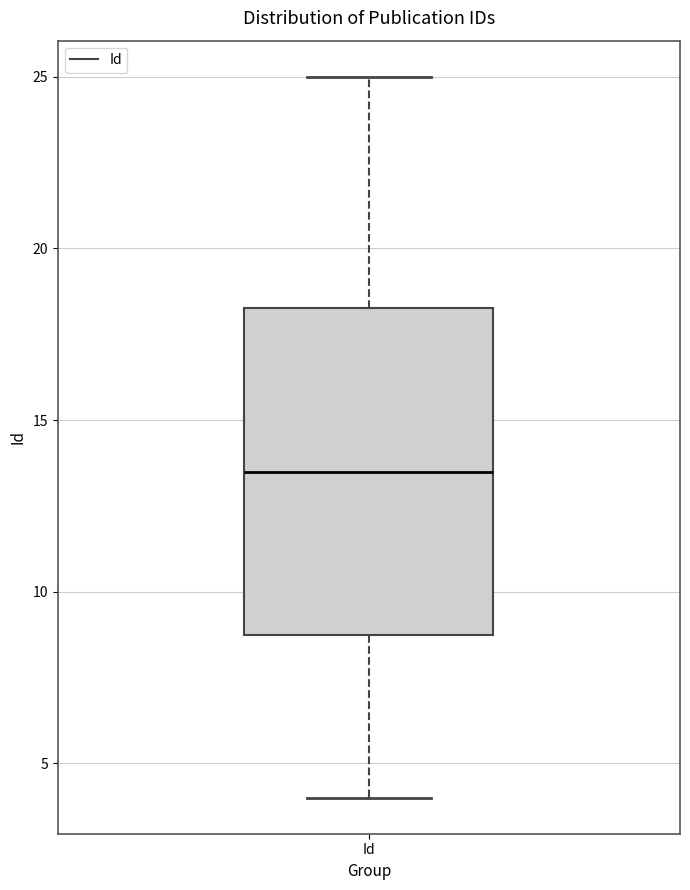

Transcribe this box plot: give where the median line is, the range the box spans, and where the two whiskers end, as read against the y-axis. The values are not printed on the chart, so give them approximately, as read against the axis.

median 13.5, box 9.0 to 18.5, whiskers 4.0 to 25.0